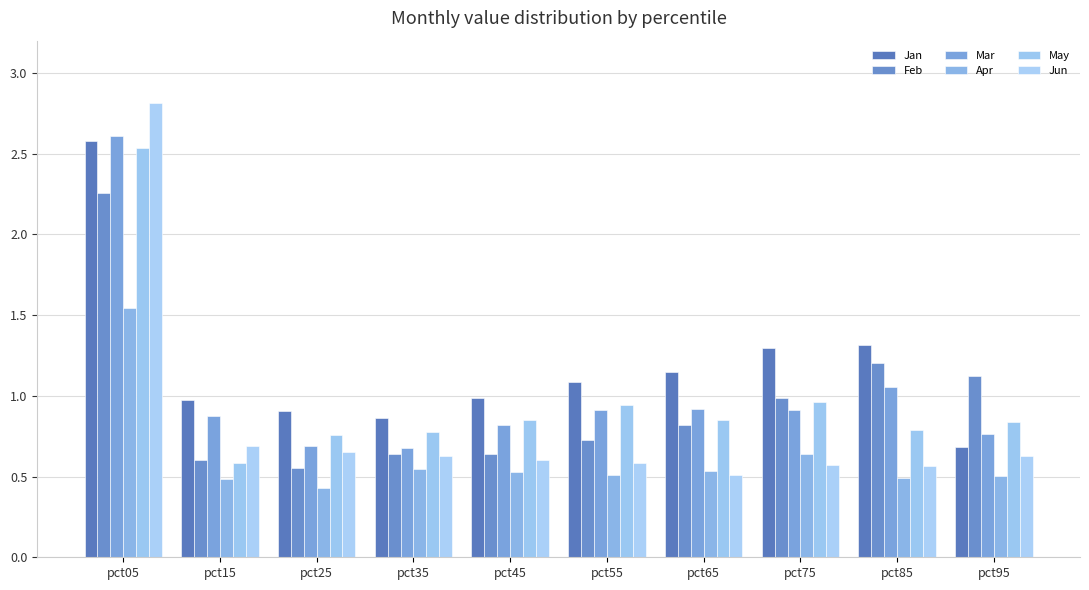

Reading right to left, extract all data points from this chart.

Jan: pct95=0.7	pct85=1.3	pct75=1.3	pct65=1.1	pct55=1.1	pct45=1.0	pct35=0.9	pct25=0.9	pct15=1.0	pct05=2.6
Feb: pct95=1.1	pct85=1.2	pct75=1.0	pct65=0.8	pct55=0.7	pct45=0.6	pct35=0.6	pct25=0.6	pct15=0.6	pct05=2.3
Mar: pct95=0.8	pct85=1.1	pct75=0.9	pct65=0.9	pct55=0.9	pct45=0.8	pct35=0.7	pct25=0.7	pct15=0.9	pct05=2.6
Apr: pct95=0.5	pct85=0.5	pct75=0.6	pct65=0.5	pct55=0.5	pct45=0.5	pct35=0.5	pct25=0.4	pct15=0.5	pct05=1.5
May: pct95=0.8	pct85=0.8	pct75=1.0	pct65=0.9	pct55=0.9	pct45=0.9	pct35=0.8	pct25=0.8	pct15=0.6	pct05=2.5
Jun: pct95=0.6	pct85=0.6	pct75=0.6	pct65=0.5	pct55=0.6	pct45=0.6	pct35=0.6	pct25=0.6	pct15=0.7	pct05=2.8